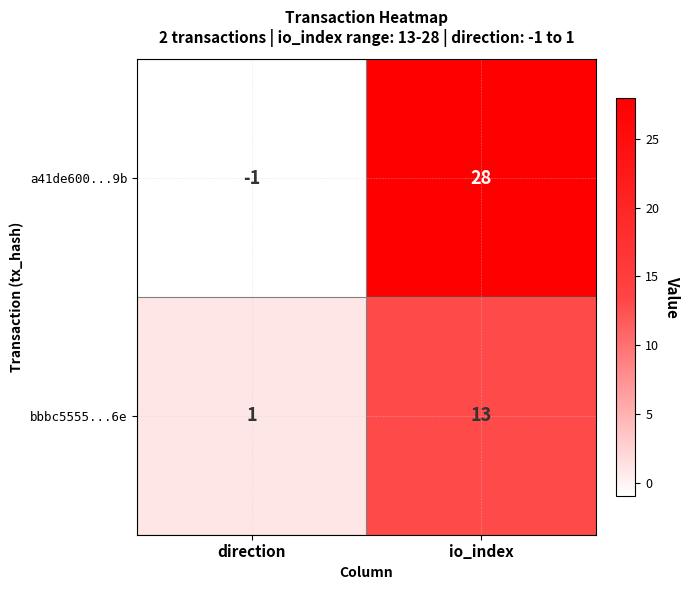

The a41de600...9b series shows -1 at direction. True or false?

True